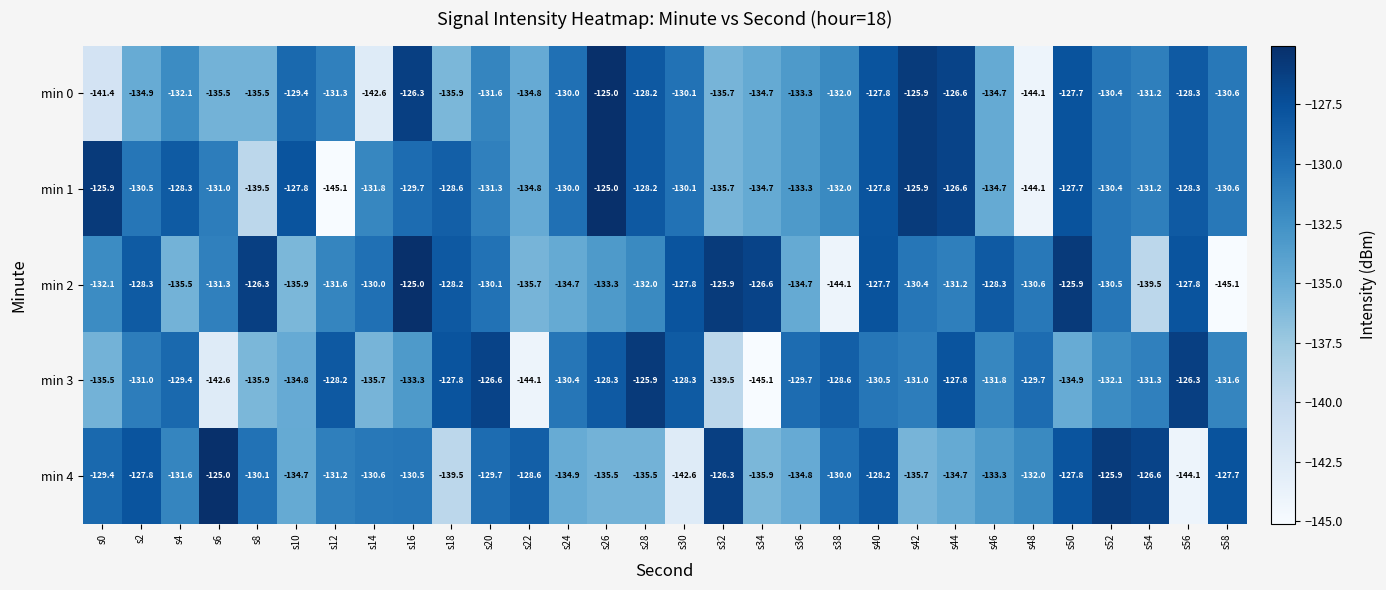

At which category is the sum across all series the highest?

s40